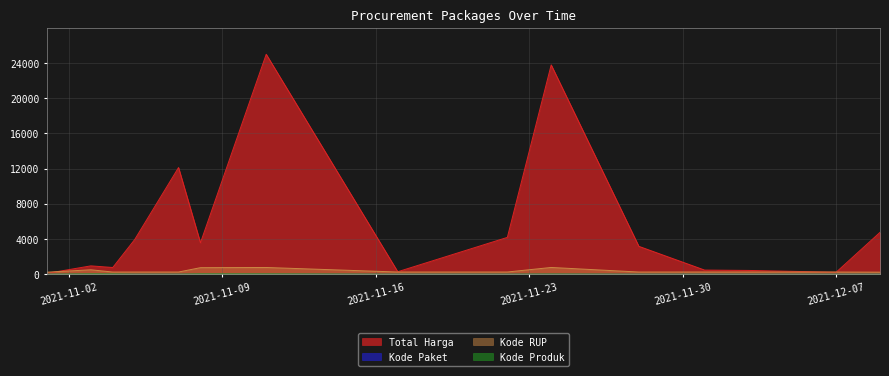

True or false: Total Harga and Kode Produk intersect in this chart.

False